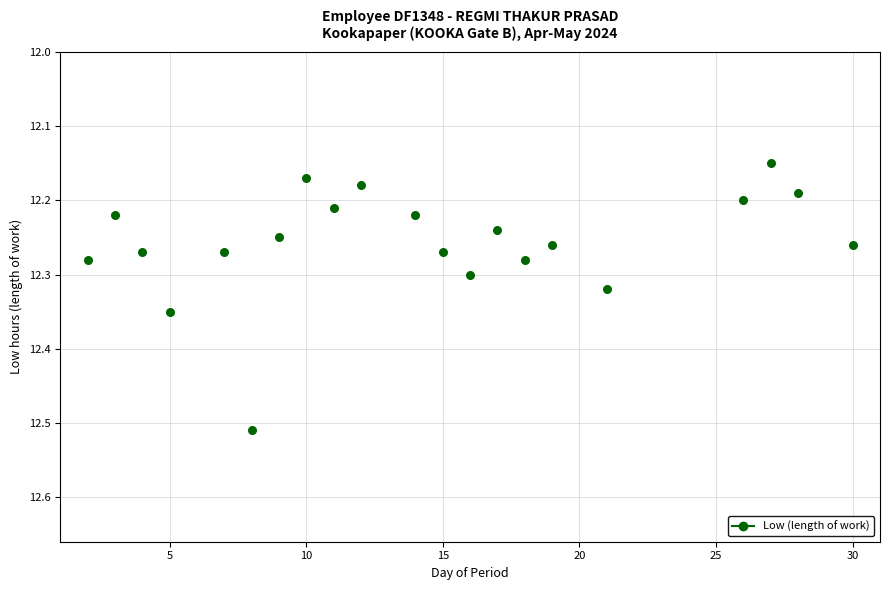

What is the range of Y values (max minus min)?

0.4